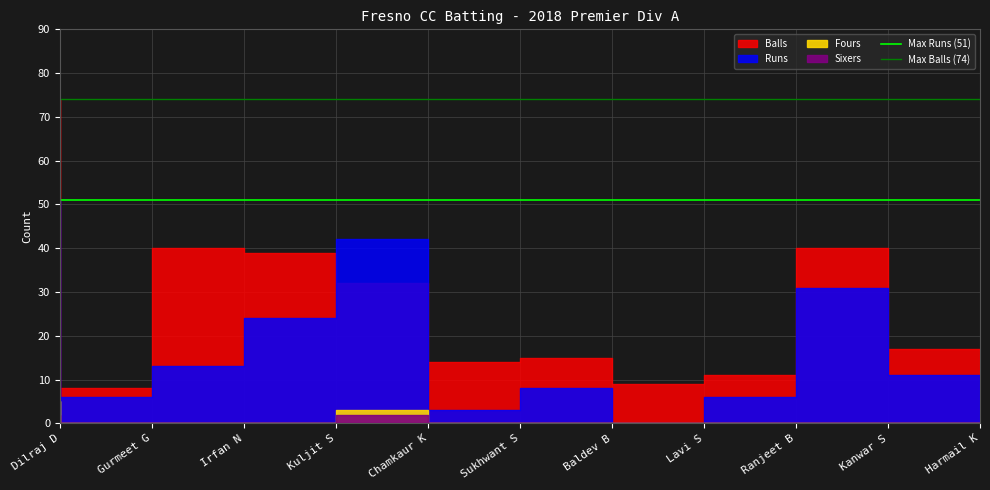

Which series has the largest total across all categories?

Max Balls (74)